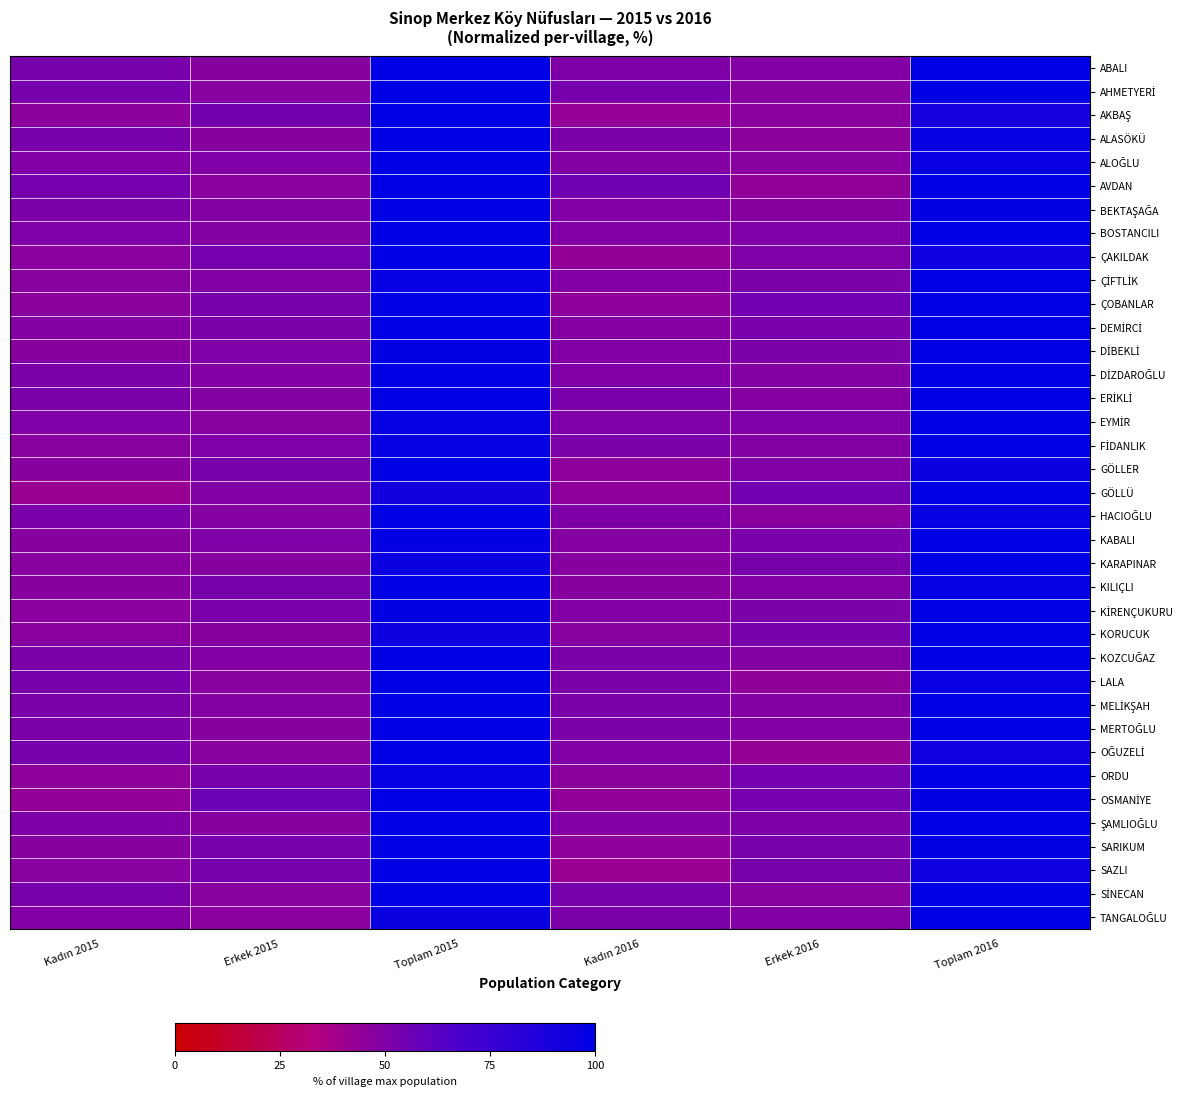

How many series are shown in this chart?

37